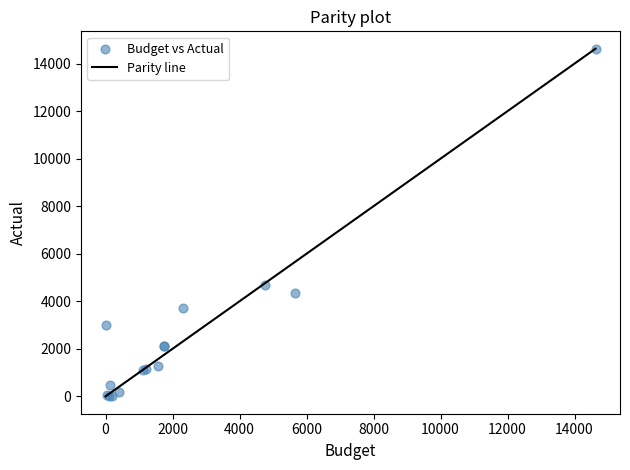

What Y value in the scatter plot is closest to 7313?

4688.0